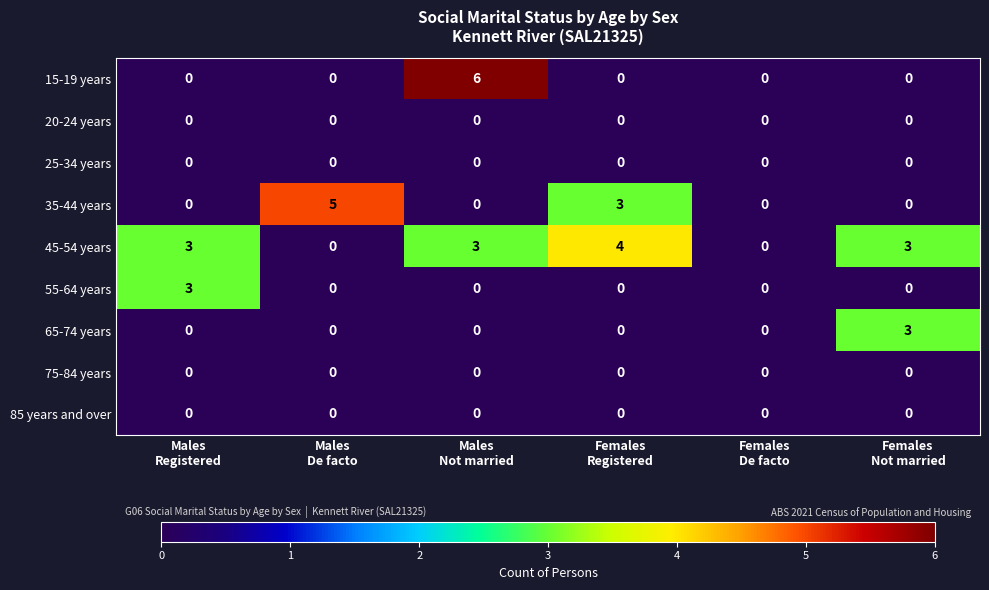

At which category is the sum across all series the highest?

Males
Not married